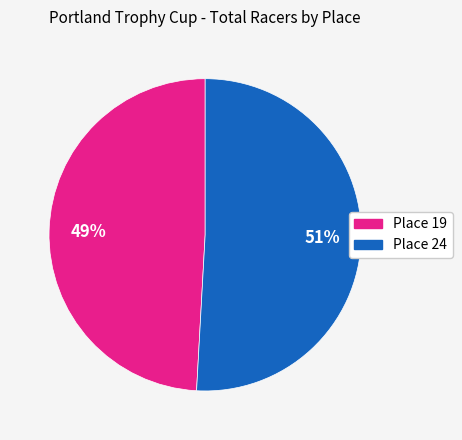

To the nearest percent, what is the combined percentage of Place 24 and Place 19?

100%